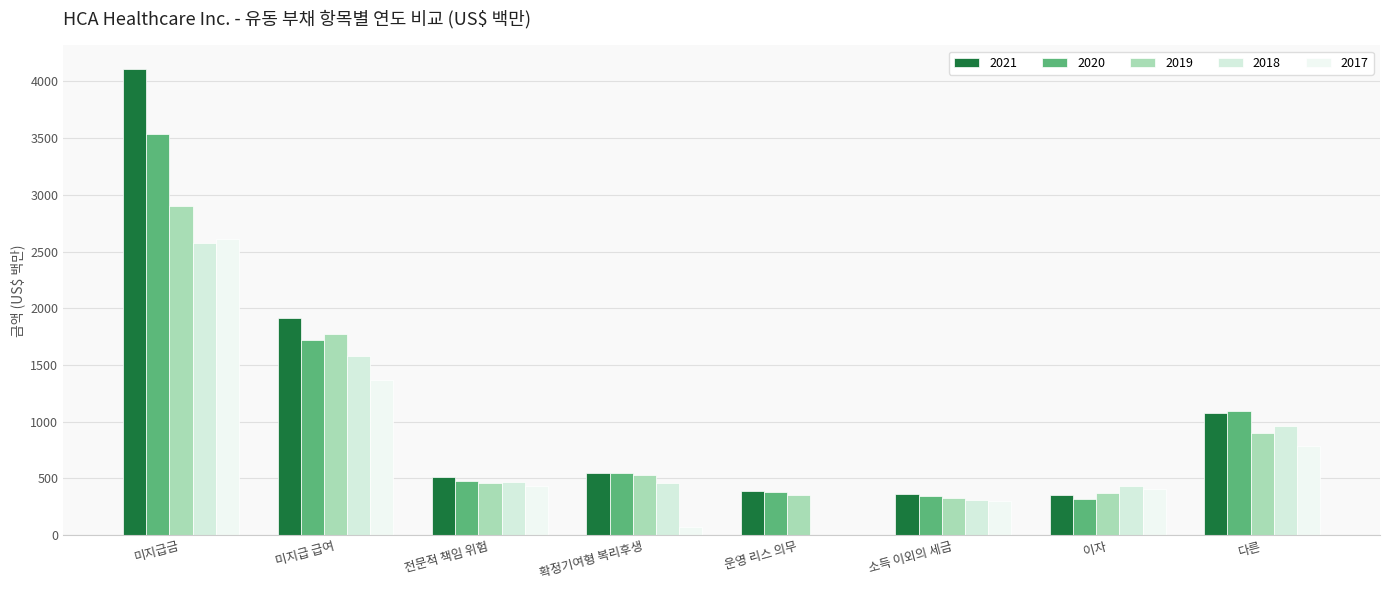

Which category has the lowest value across all series?

운영 리스 의무